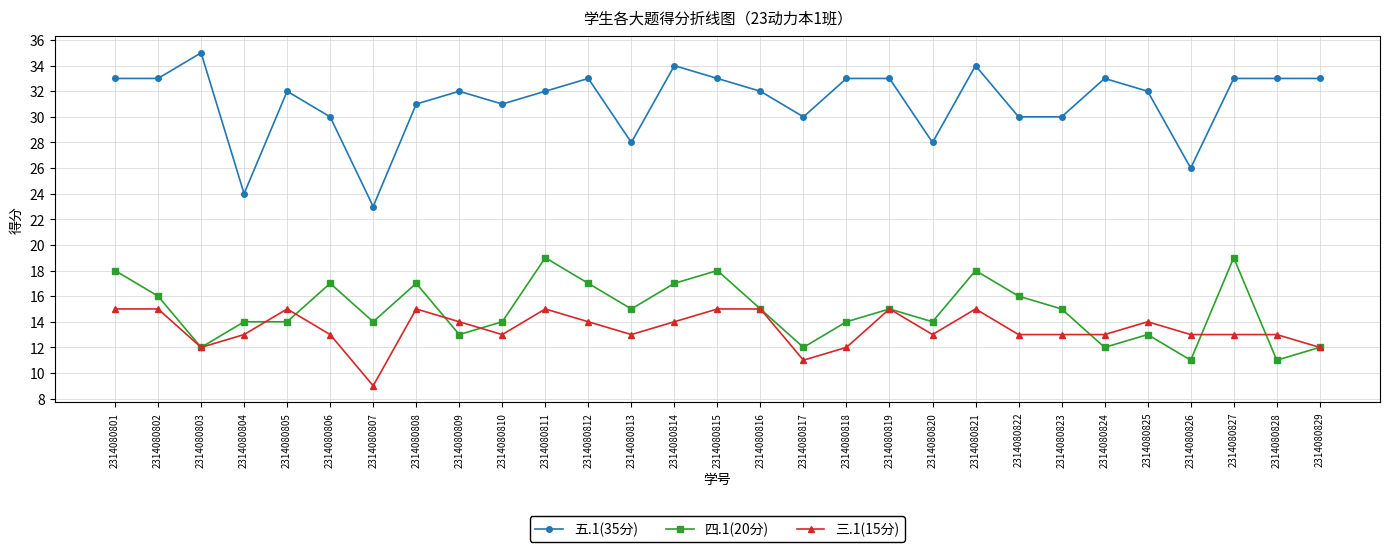

What is the value of the 五.1(35分) point at the 8th from the left?

31